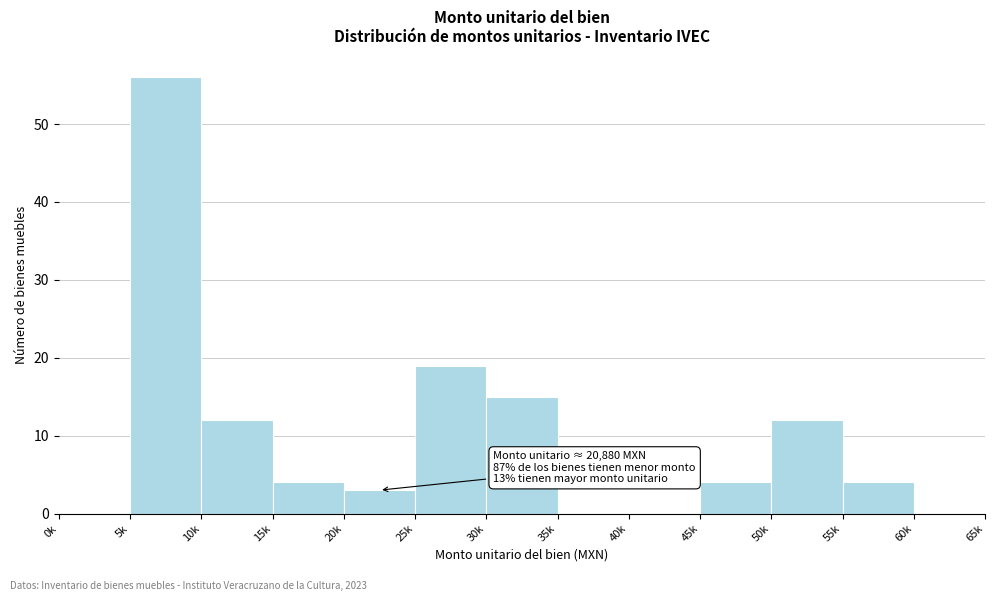

Reading left to right, extract all data points from this chart.

0k=0	5k=56	10k=12	15k=4	20k=3	25k=19	30k=15	35k=0	40k=0	45k=4	50k=12	55k=4	60k=0